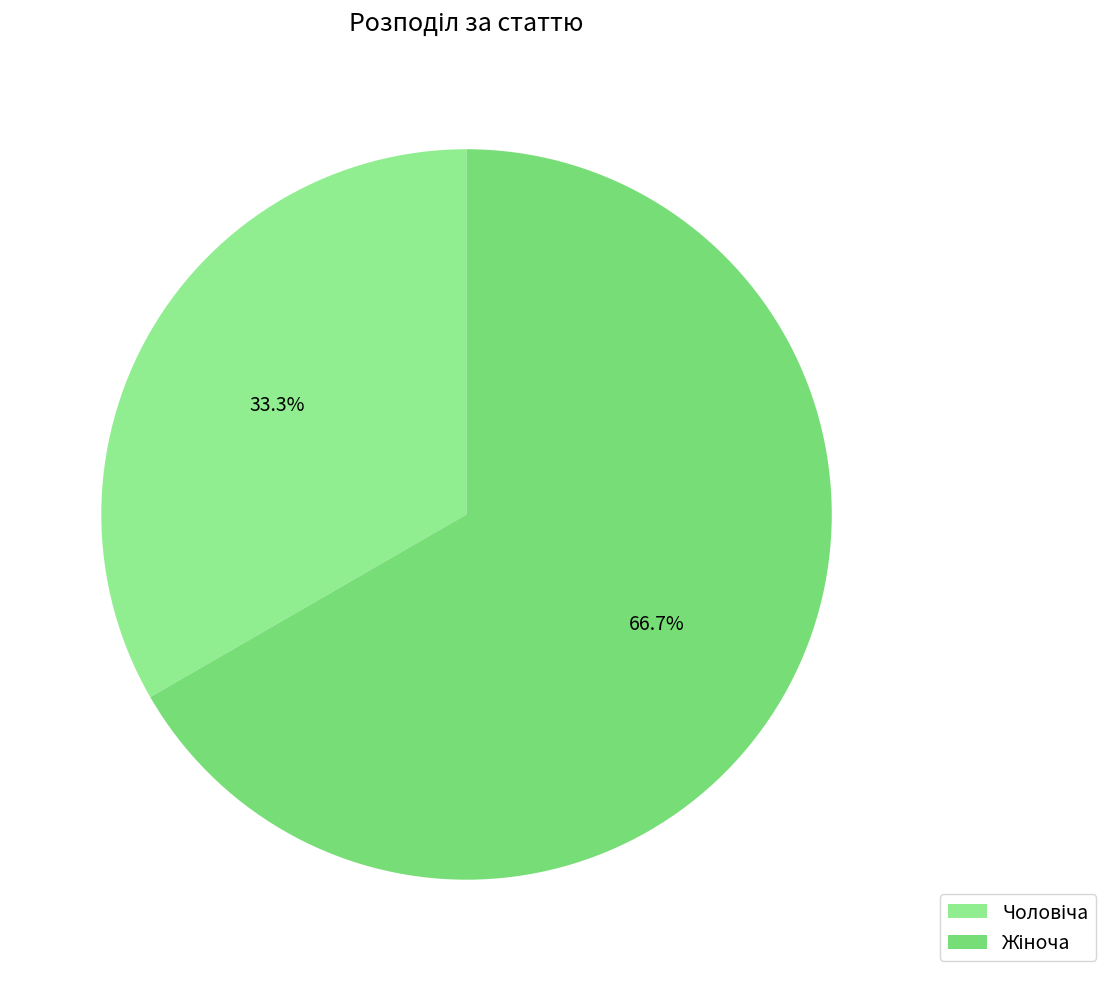

How many slices are in this pie chart?

2